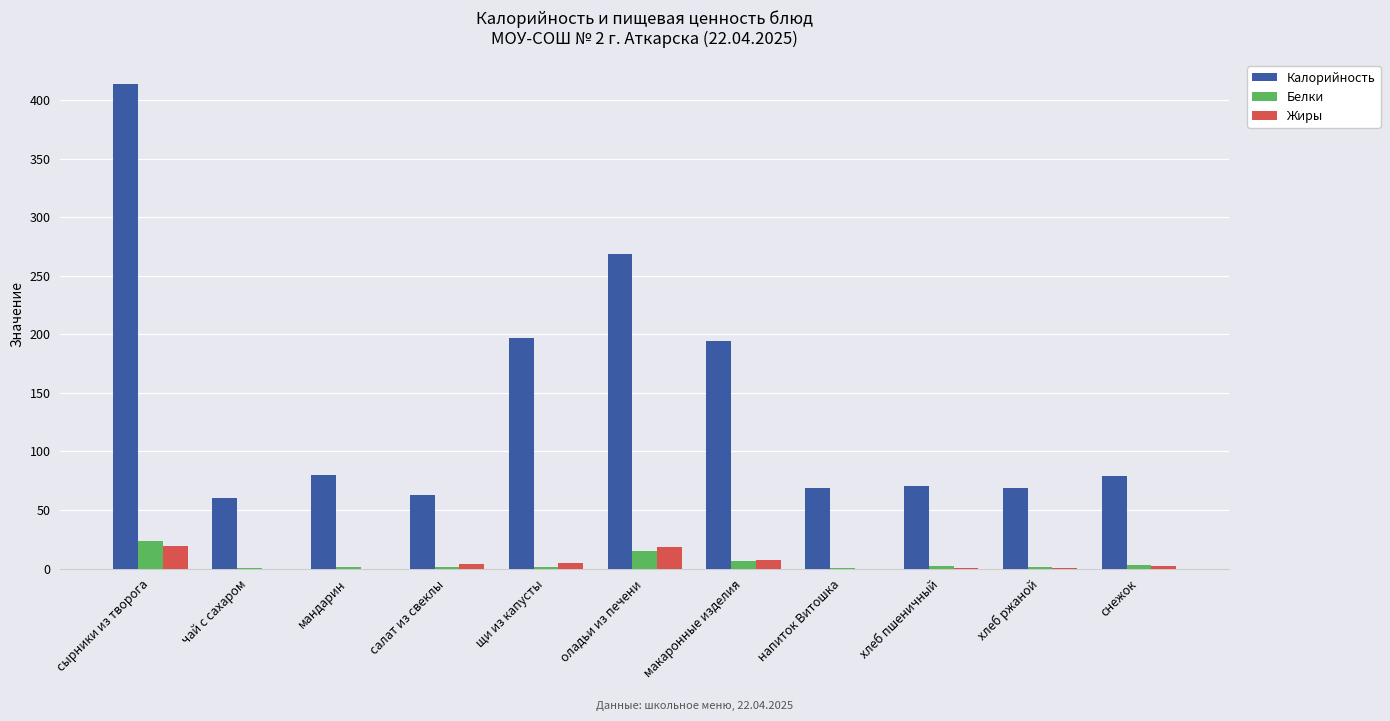

What is the sum of all Белки values?

55.3